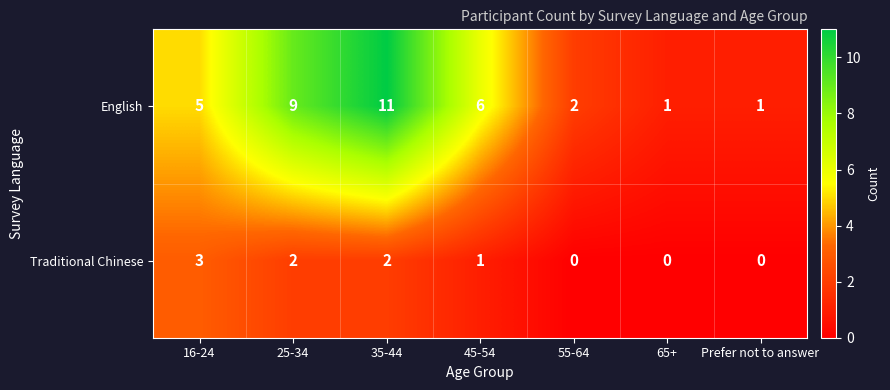

Which series has the largest total across all categories?

English